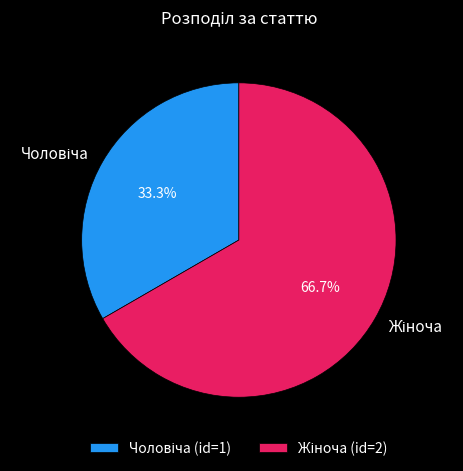

How many segments does this pie chart have?

2